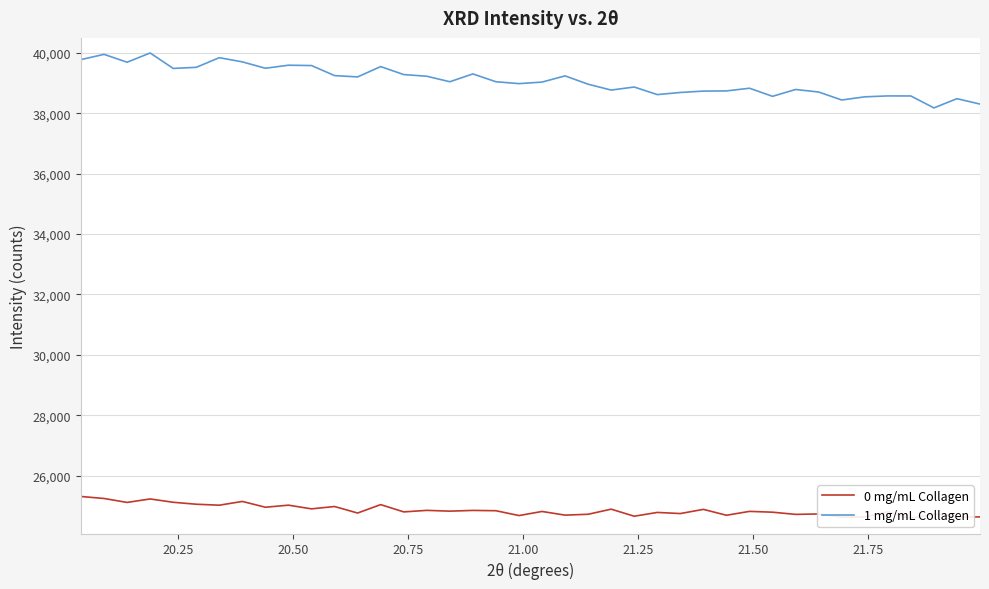

What is the maximum value for 0 mg/mL Collagen?

25306.1